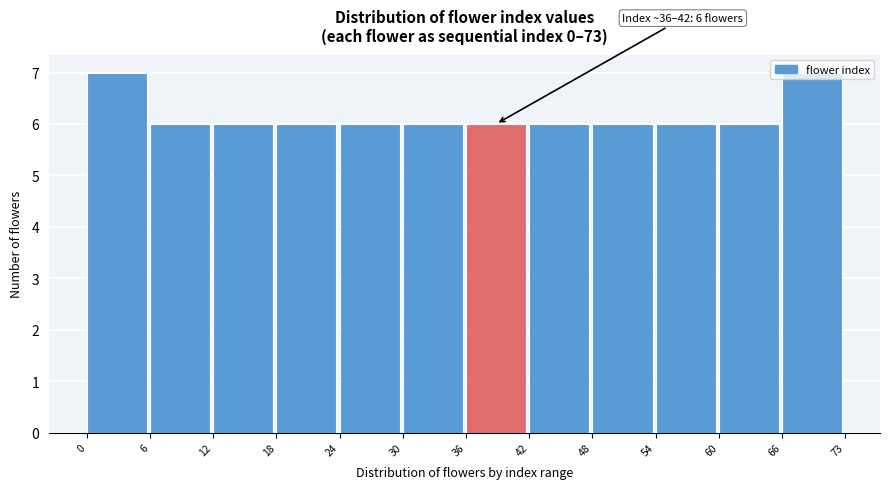

What is the value of the 2nd bar from the left?

6